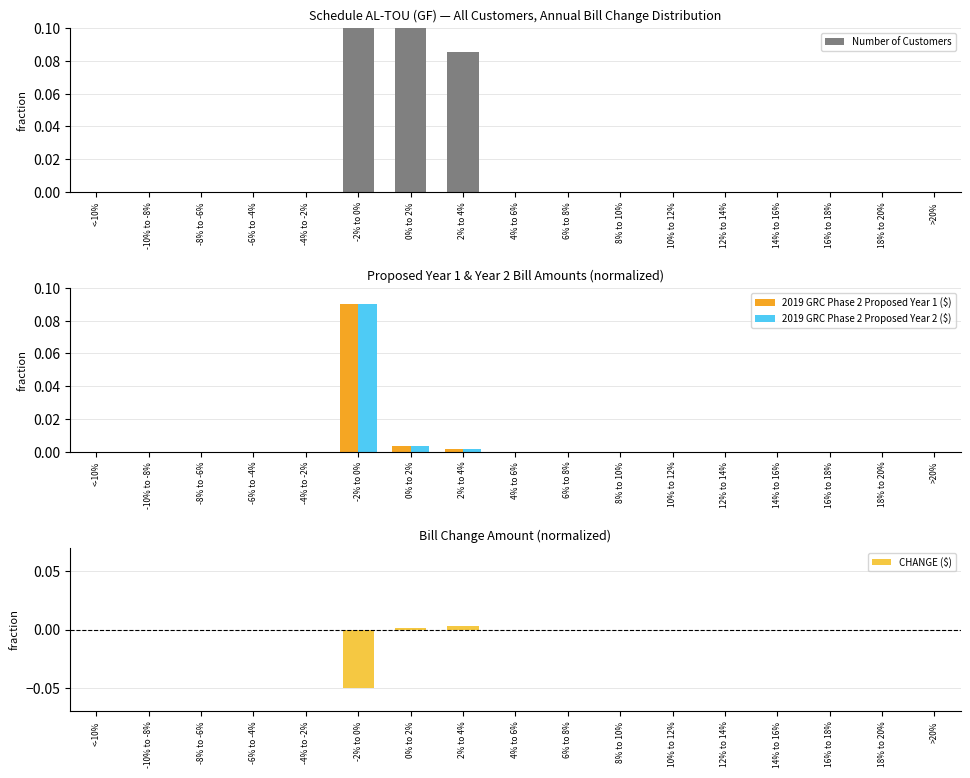

Where is CHANGE ($) nearest to the value 0?

<-10%